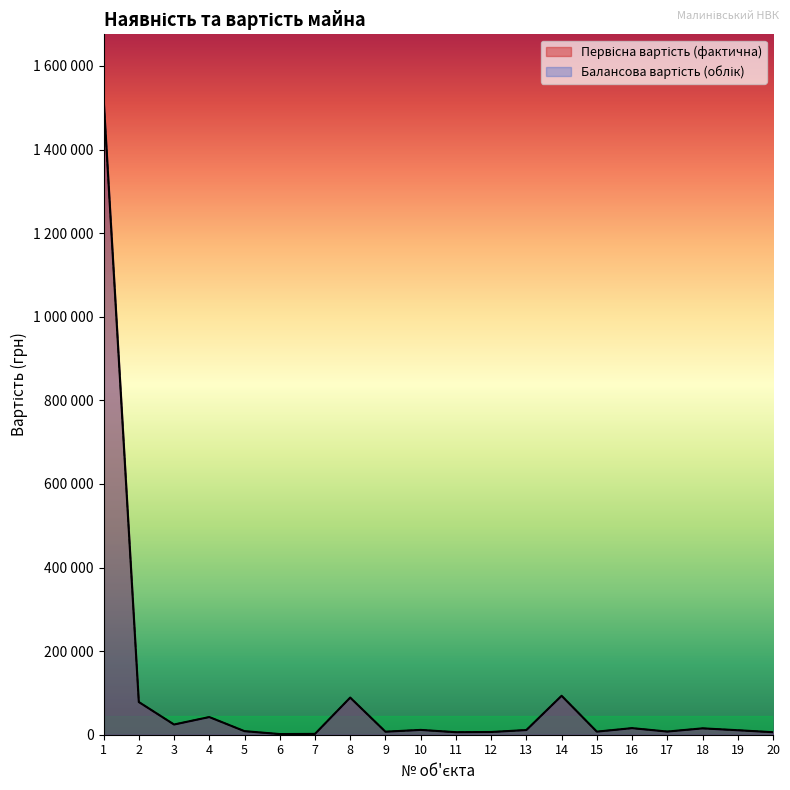

True or false: Балансова вартість (облік) and Первісна вартість (фактична) intersect in this chart.

False